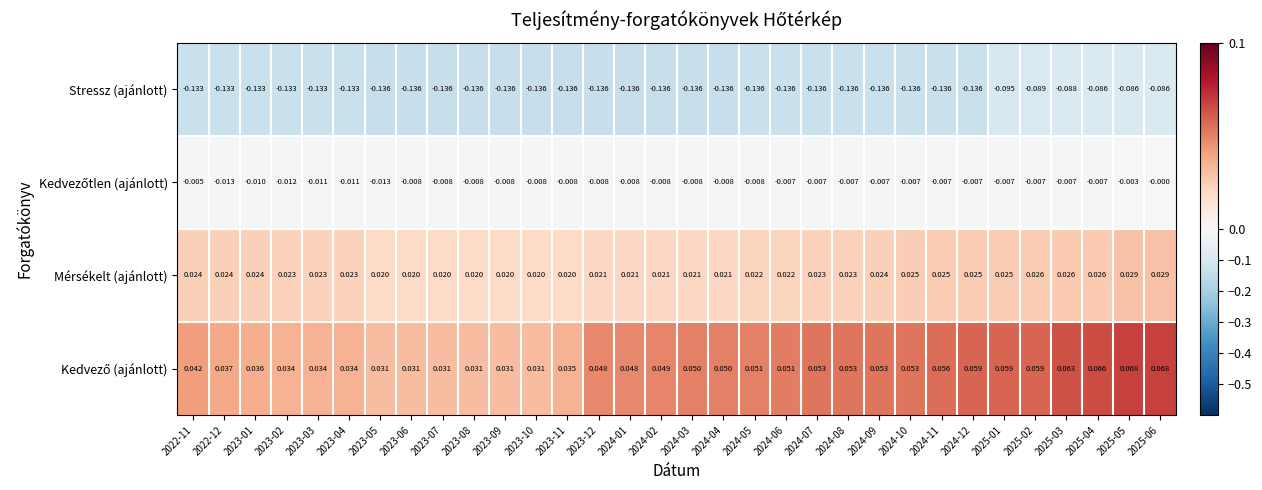

Which series has the largest range (max minus min)?

Stressz (ajánlott)